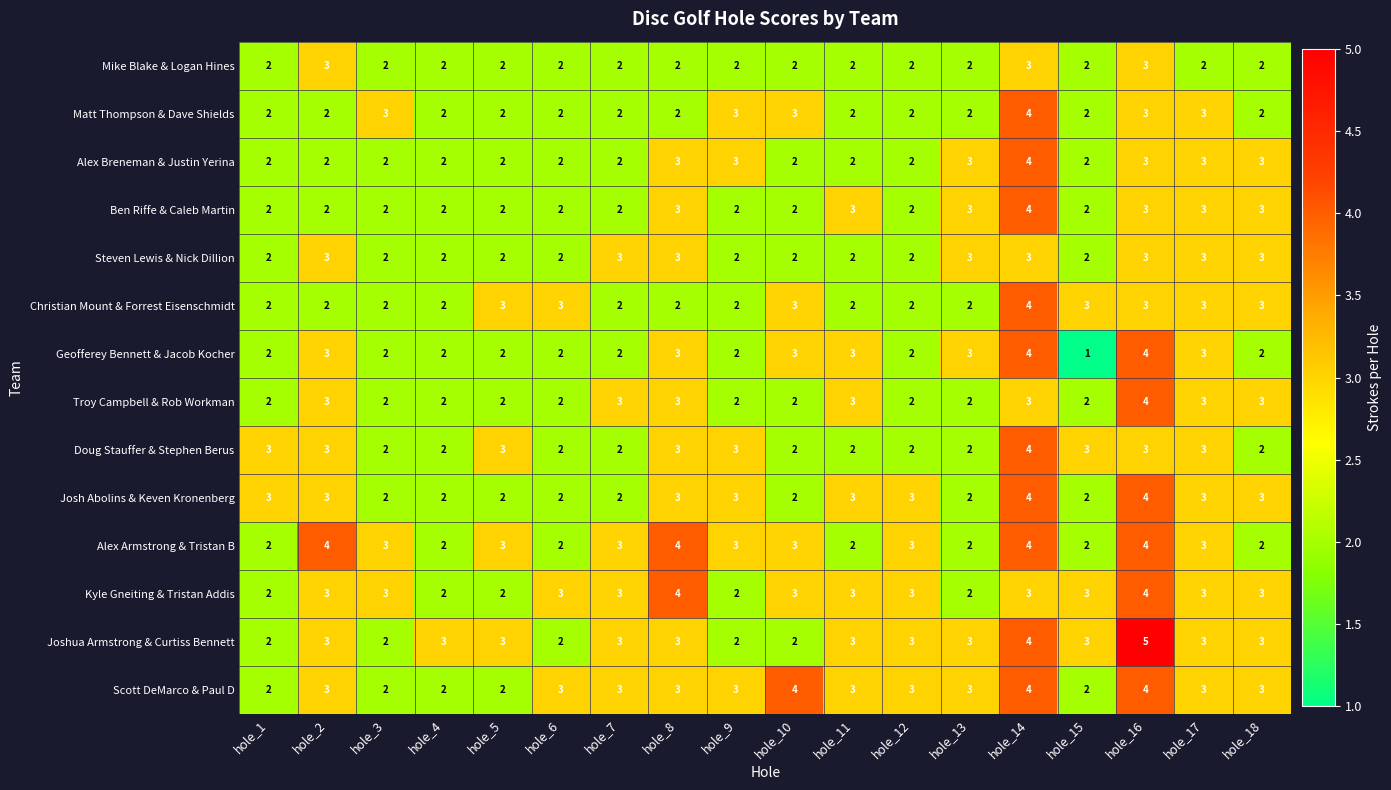

Is it true that Geofferey Bennett & Jacob Kocher equals 2 at hole_16?

False